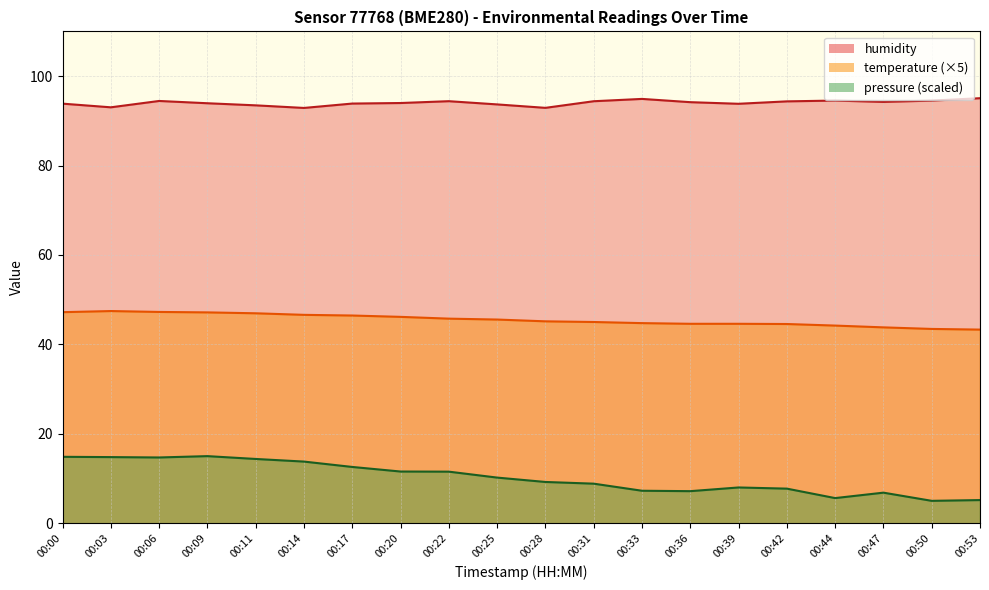

At which category is the sum across all series the highest?

00:06